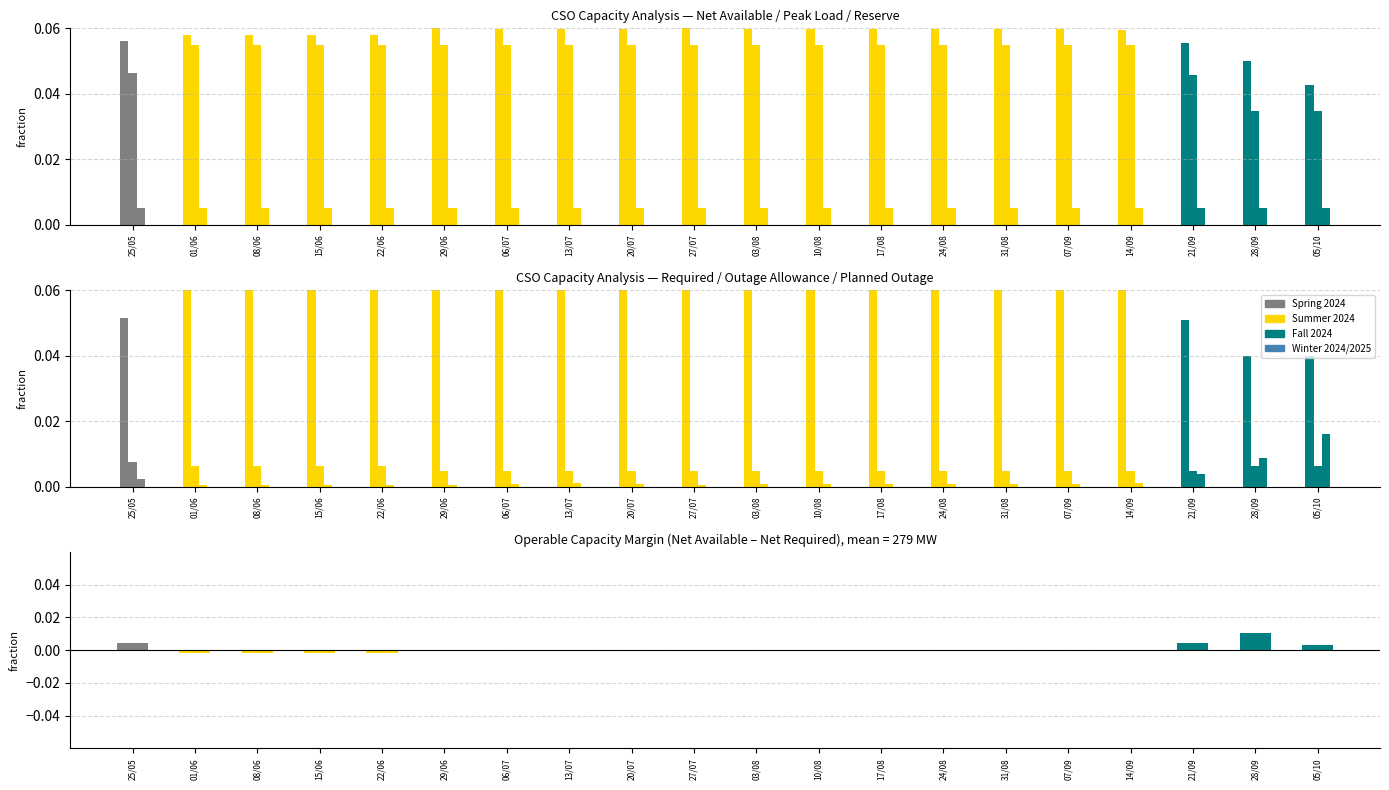

Which series changed the most between 06/07 and 28/09?

Peak Load Forecast MW